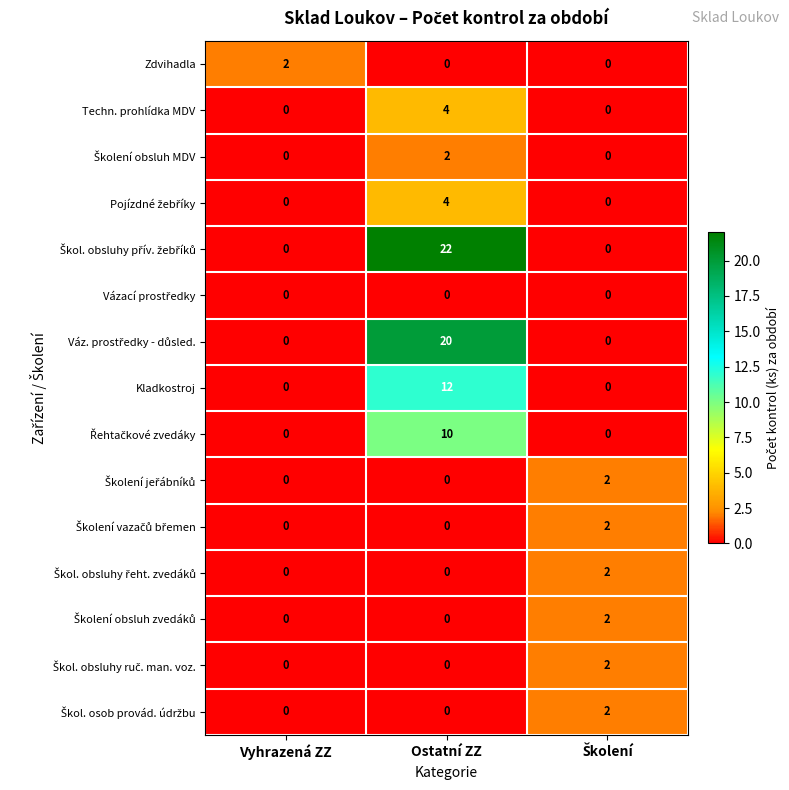

Which category has the highest value across all series?

Ostatní ZZ